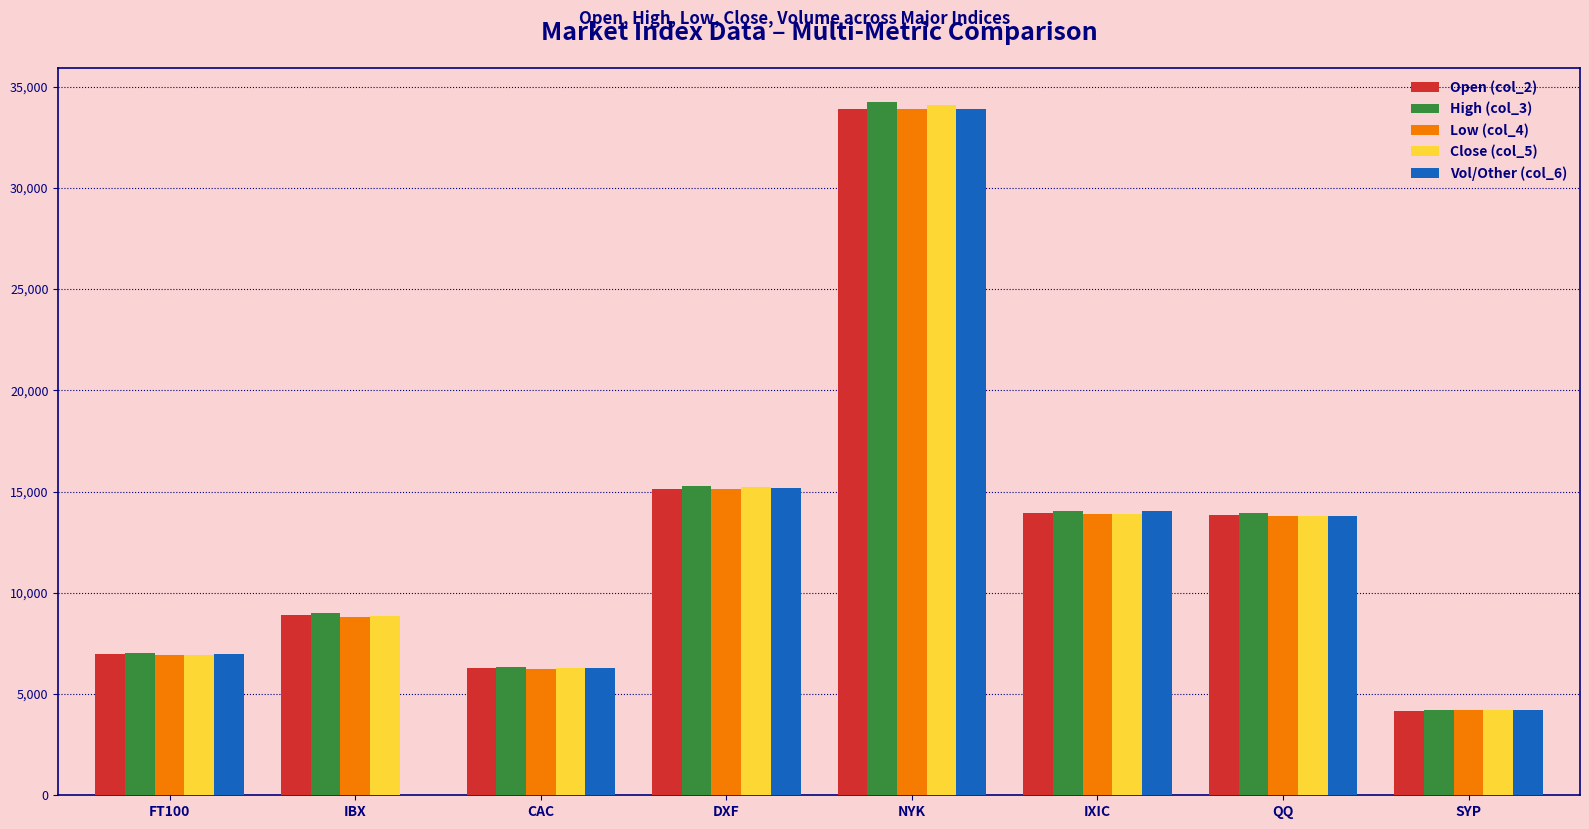

Which category has the highest value in the Vol/Other (col_6) series?

NYK